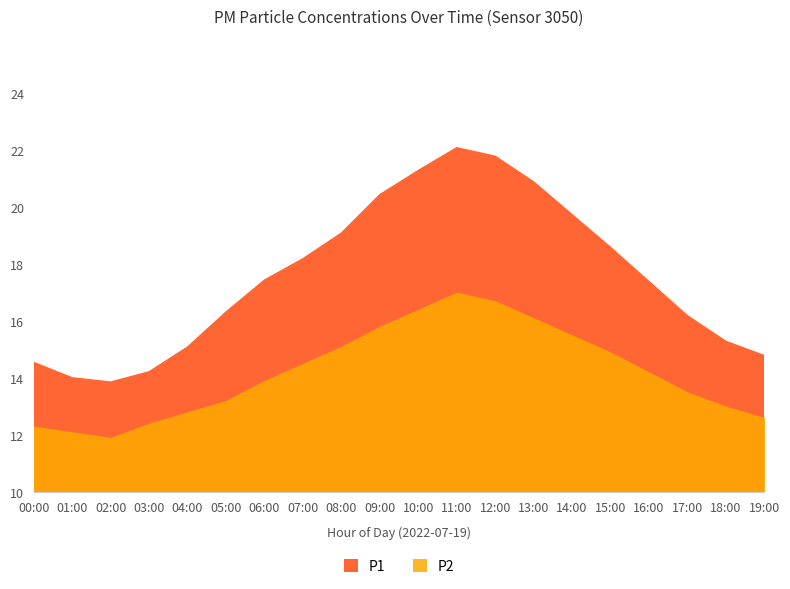

What is the average value of the P2 series?

14.2